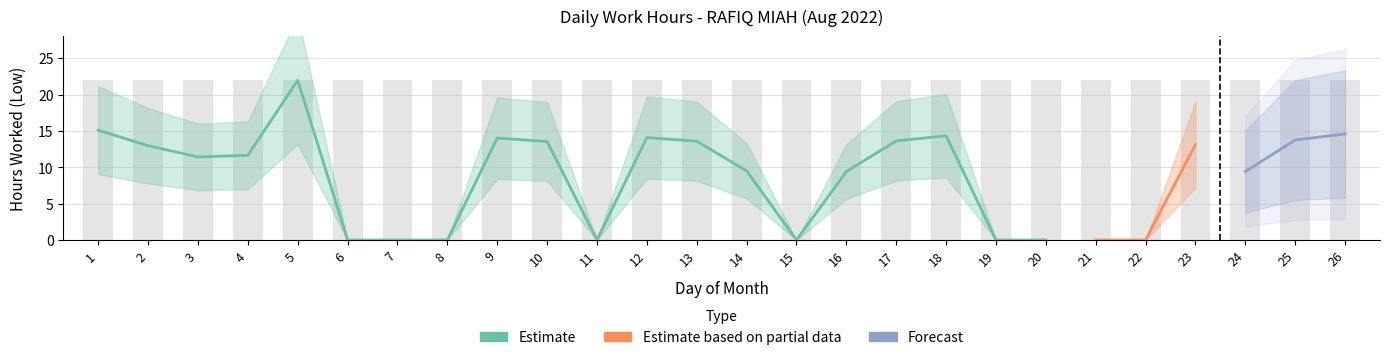

Where is the data nearest to the value 10?

14